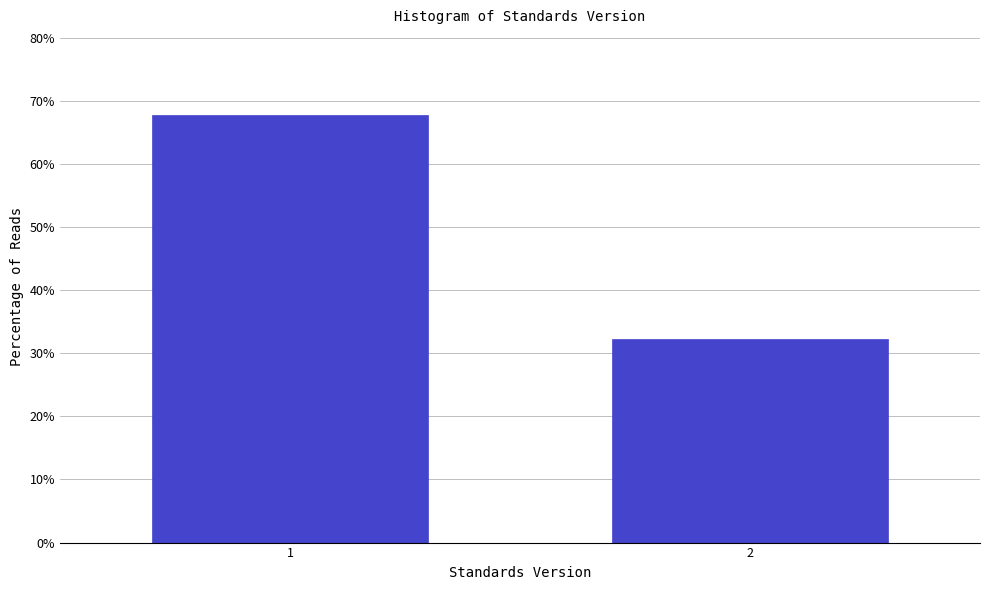

Reading right to left, list all the values displayed in this chart.

32.2	67.8